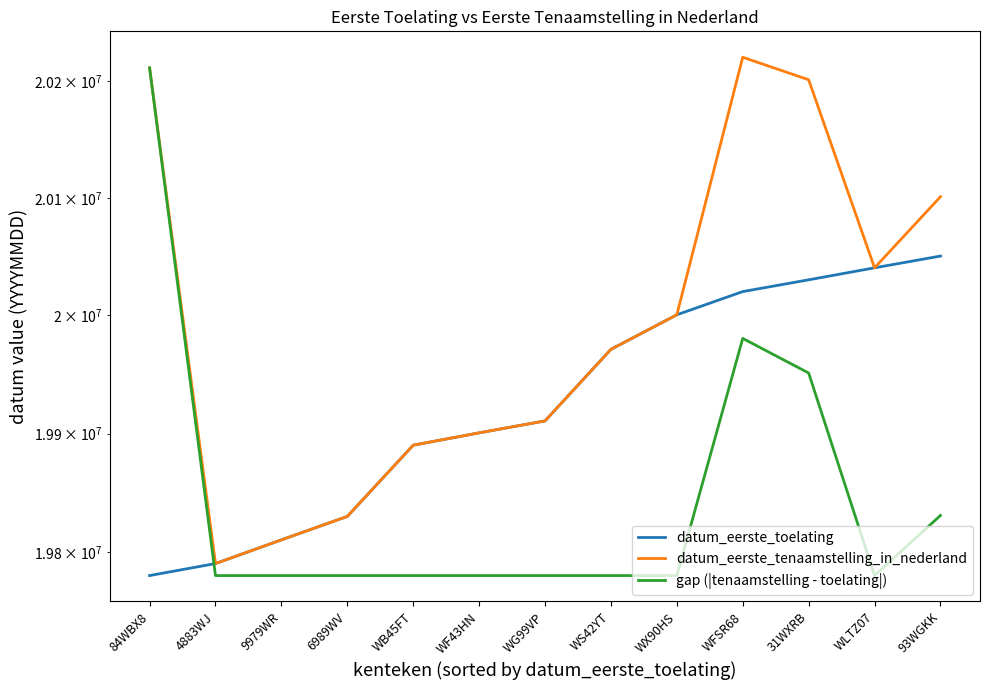

True or false: datum_eerste_toelating and datum_eerste_tenaamstelling_in_nederland intersect in this chart.

False